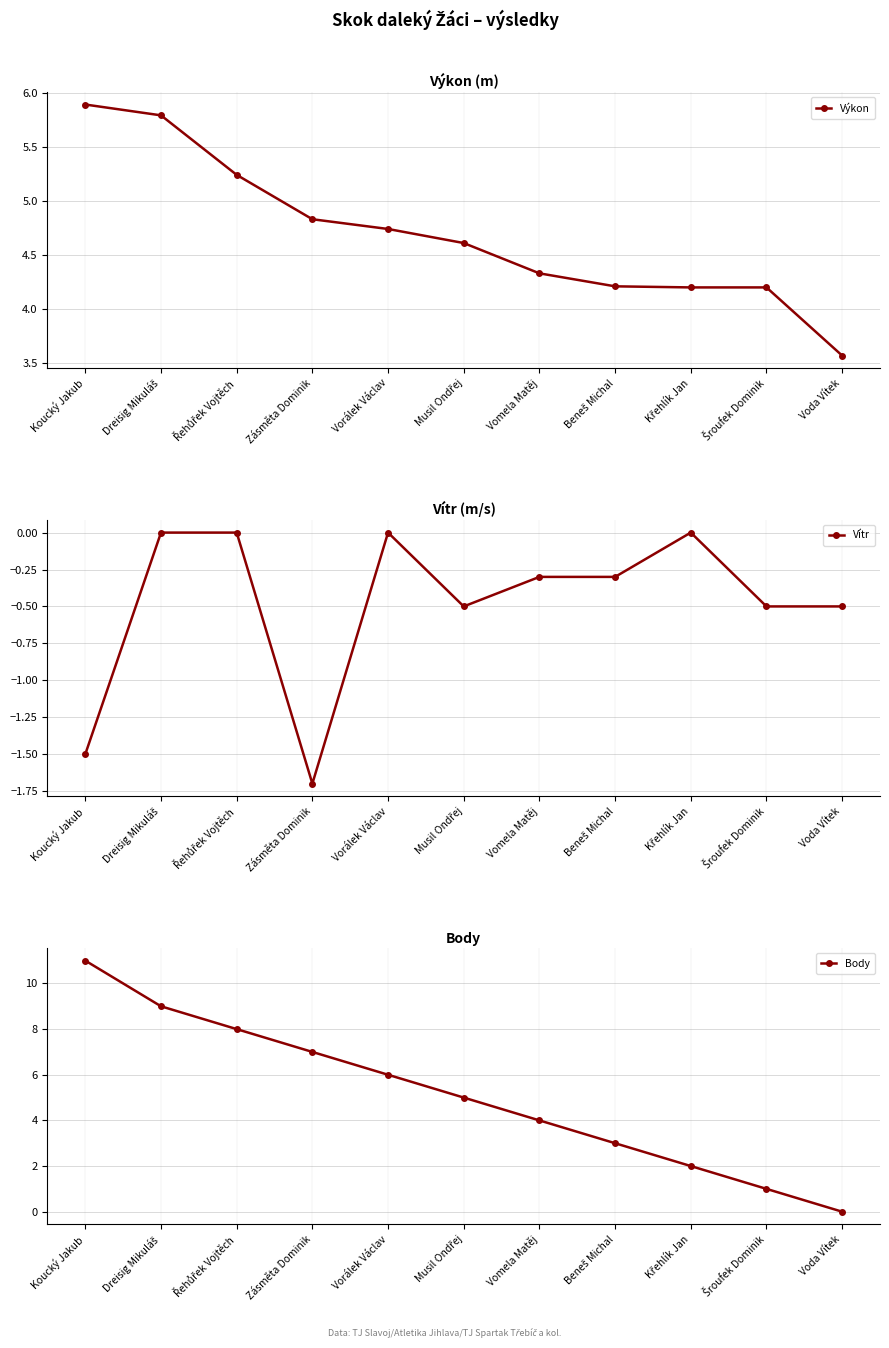

Reading left to right, extract all data points from this chart.

Výkon: Koucký Jakub=5.9	Dreisig Mikuláš=5.8	Řehůřek Vojtěch=5.2	Zásměta Dominik=4.8	Vorálek Václav=4.7	Musil Ondřej=4.6	Vomela Matěj=4.3	Beneš Michal=4.2	Křehlík Jan=4.2	Šroufek Dominik=4.2	Voda Vítek=3.6
Vítr: Koucký Jakub=-1.5	Dreisig Mikuláš=0.0	Řehůřek Vojtěch=0.0	Zásměta Dominik=-1.7	Vorálek Václav=0.0	Musil Ondřej=-0.5	Vomela Matěj=-0.3	Beneš Michal=-0.3	Křehlík Jan=0.0	Šroufek Dominik=-0.5	Voda Vítek=-0.5
Body: Koucký Jakub=11.0	Dreisig Mikuláš=9.0	Řehůřek Vojtěch=8.0	Zásměta Dominik=7.0	Vorálek Václav=6.0	Musil Ondřej=5.0	Vomela Matěj=4.0	Beneš Michal=3.0	Křehlík Jan=2.0	Šroufek Dominik=1.0	Voda Vítek=0.0